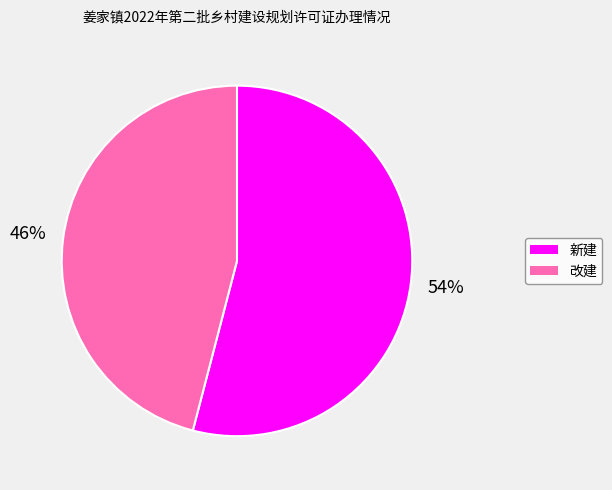

Which slice represents more than half of the pie?

新建